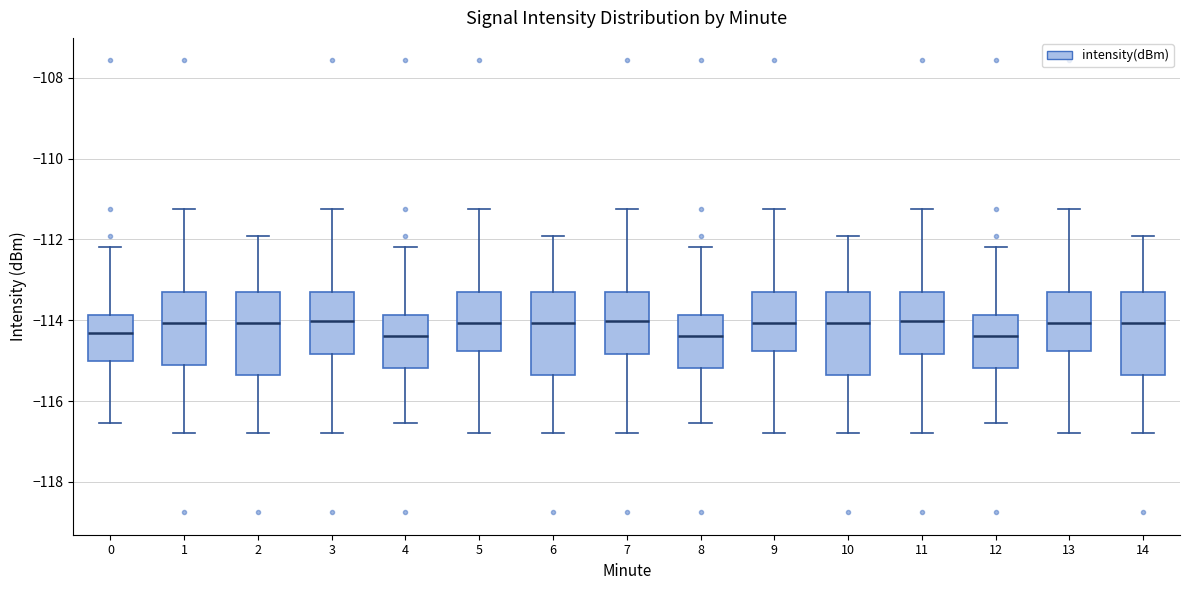

Reading left to right, transcribe this box plot: for each box, give where its median line is, the range the box spans, and where its two whiskers end, as read against the y-axis. The values are not printed on the chart, so give them approximately, as read against the axis.

0: median -114.4, box -115.0 to -113.8, whiskers -116.6 to -112.2
1: median -114.0, box -115.2 to -113.4, whiskers -116.8 to -111.2
2: median -114.0, box -115.4 to -113.4, whiskers -116.8 to -112.0
3: median -114.0, box -114.8 to -113.4, whiskers -116.8 to -111.2
4: median -114.4, box -115.2 to -113.8, whiskers -116.6 to -112.2
5: median -114.0, box -114.8 to -113.4, whiskers -116.8 to -111.2
6: median -114.0, box -115.4 to -113.4, whiskers -116.8 to -112.0
7: median -114.0, box -114.8 to -113.4, whiskers -116.8 to -111.2
8: median -114.4, box -115.2 to -113.8, whiskers -116.6 to -112.2
9: median -114.0, box -114.8 to -113.4, whiskers -116.8 to -111.2
10: median -114.0, box -115.4 to -113.4, whiskers -116.8 to -112.0
11: median -114.0, box -114.8 to -113.4, whiskers -116.8 to -111.2
12: median -114.4, box -115.2 to -113.8, whiskers -116.6 to -112.2
13: median -114.0, box -114.8 to -113.4, whiskers -116.8 to -111.2
14: median -114.0, box -115.4 to -113.4, whiskers -116.8 to -112.0